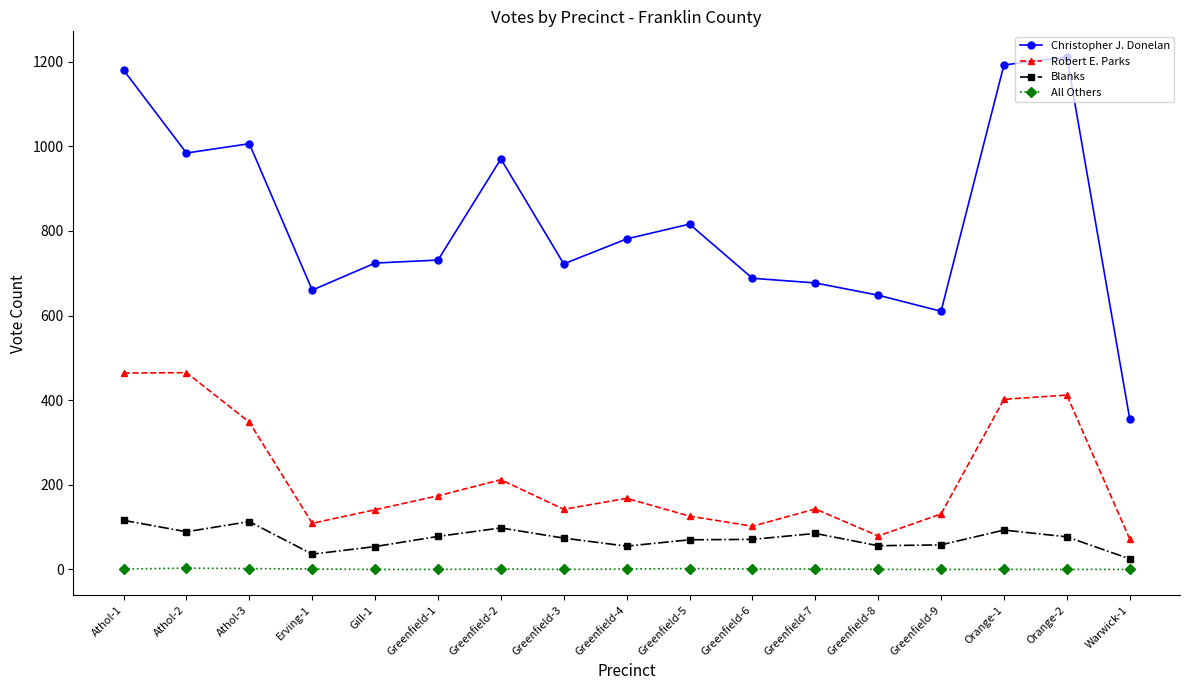

What is the label of the 3rd point from the left?

Athol-3